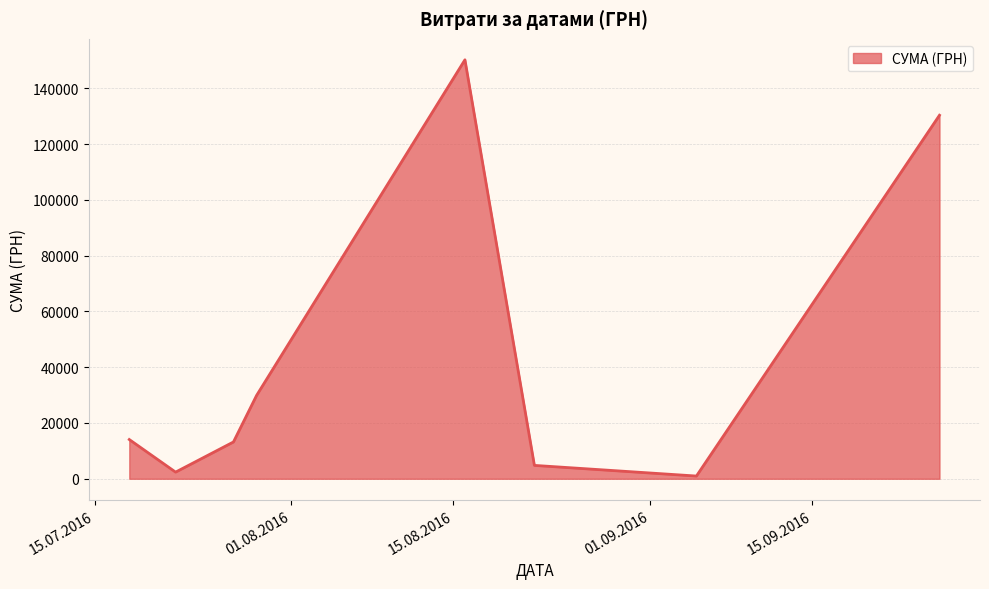

Count the number of data series in this chart.

1